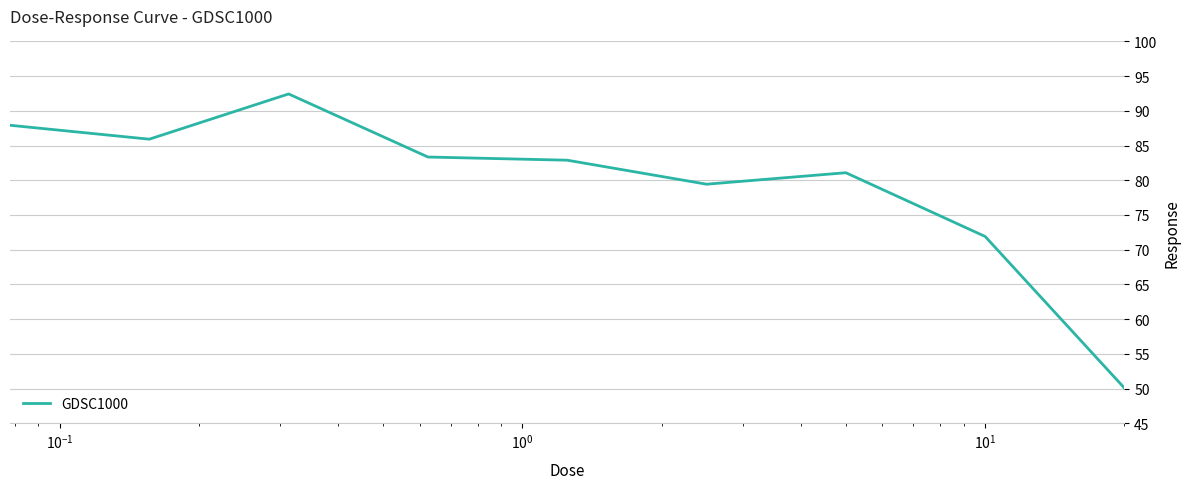

What is the difference between the maximum and minimum values?

42.4